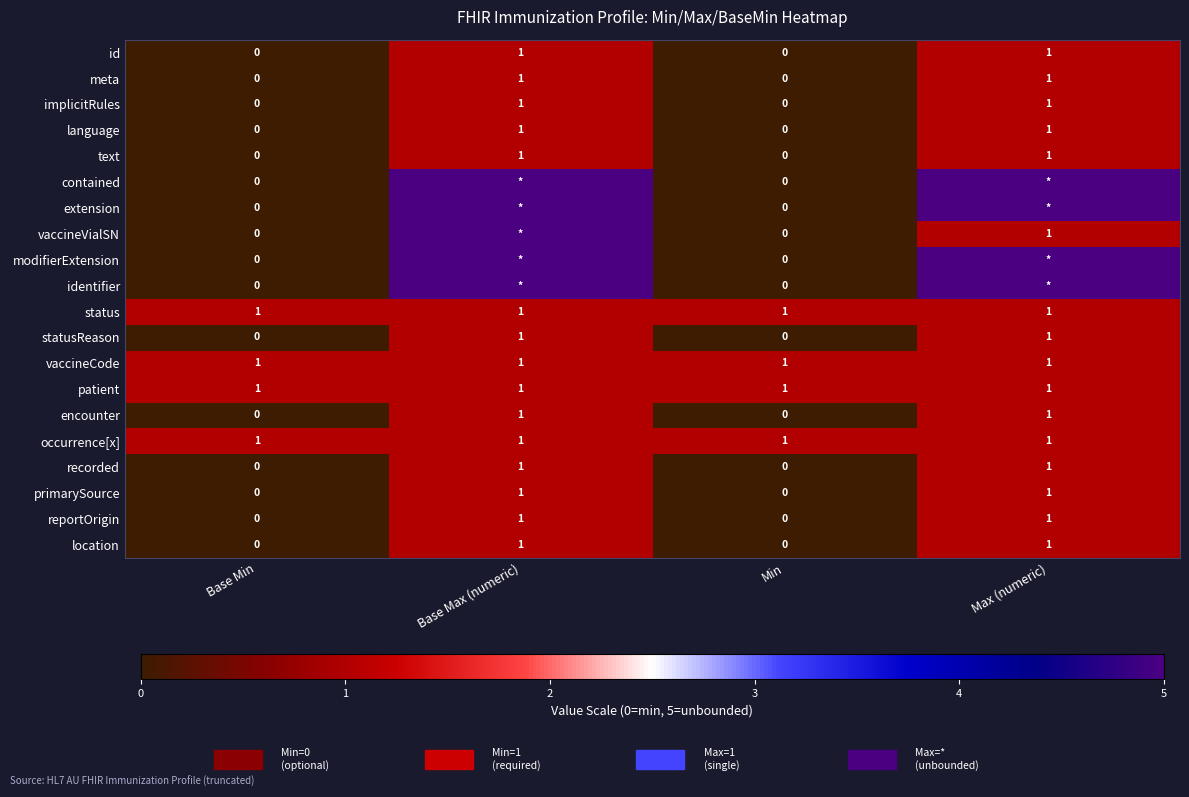

Which category has the lowest value across all series?

Base Min